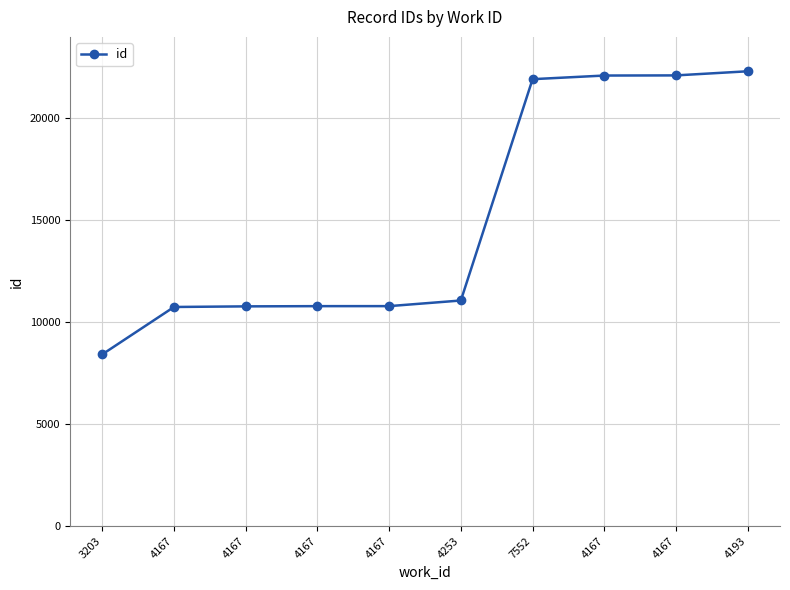

How many data points are less than 11069?

5